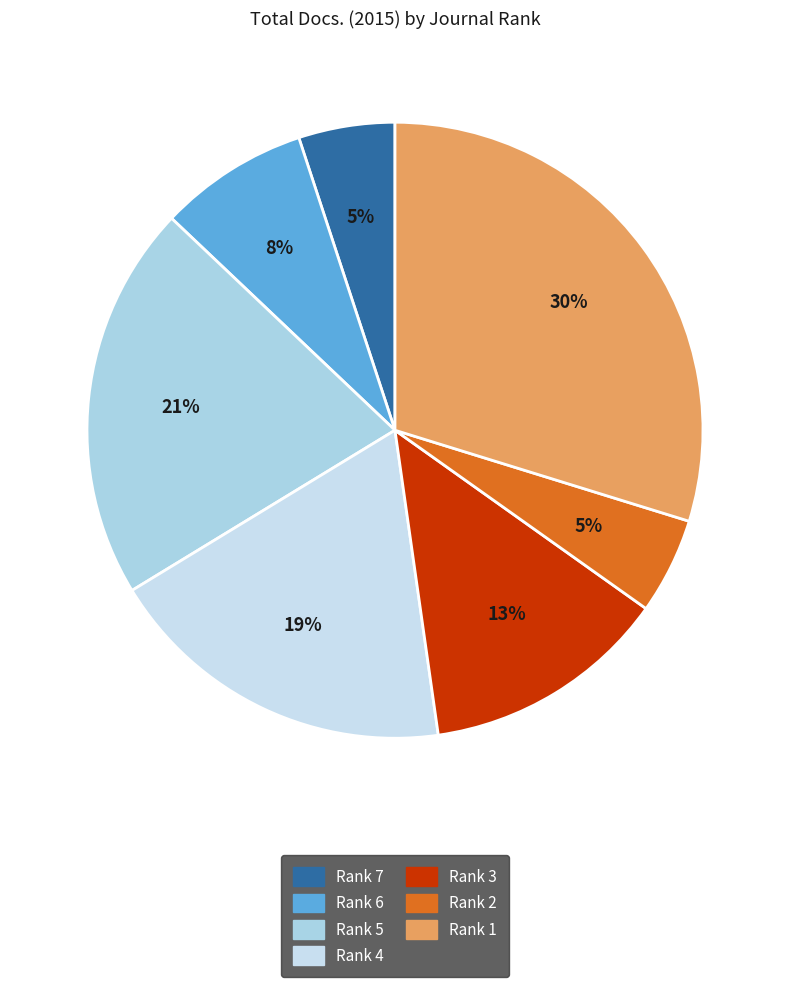

Between Rank 7 and Rank 2, which is larger?

Rank 7